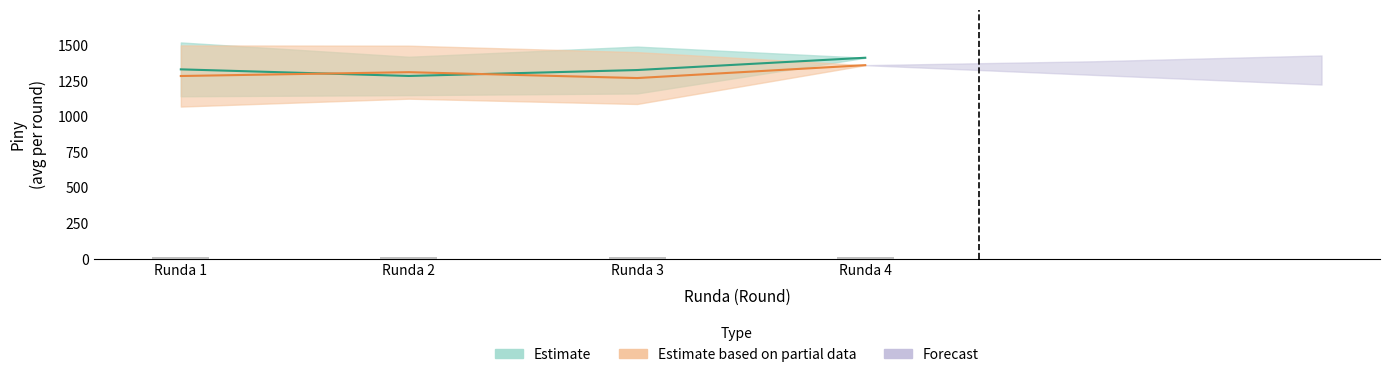

Which label corresponds to the smallest value in the chart?

Runda 2